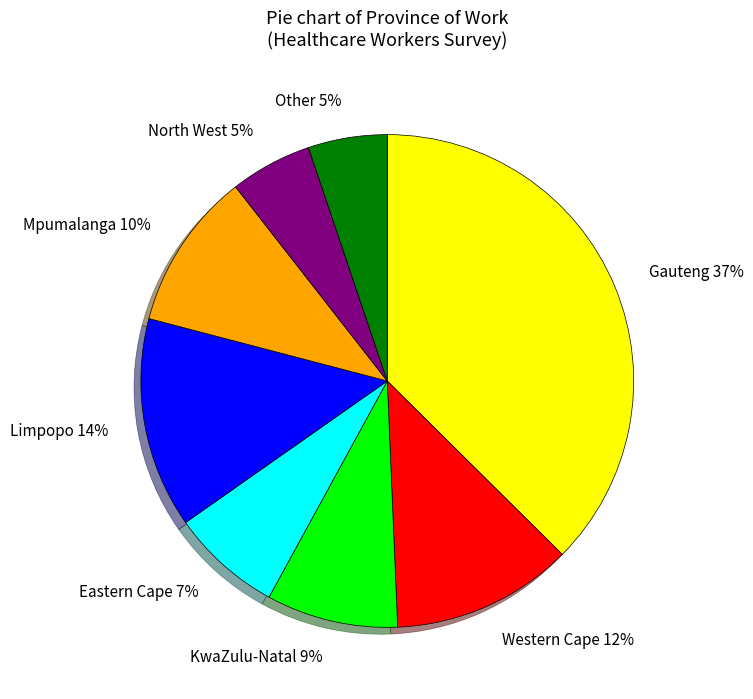

True or false: Eastern Cape accounts for 7% of the total.

True